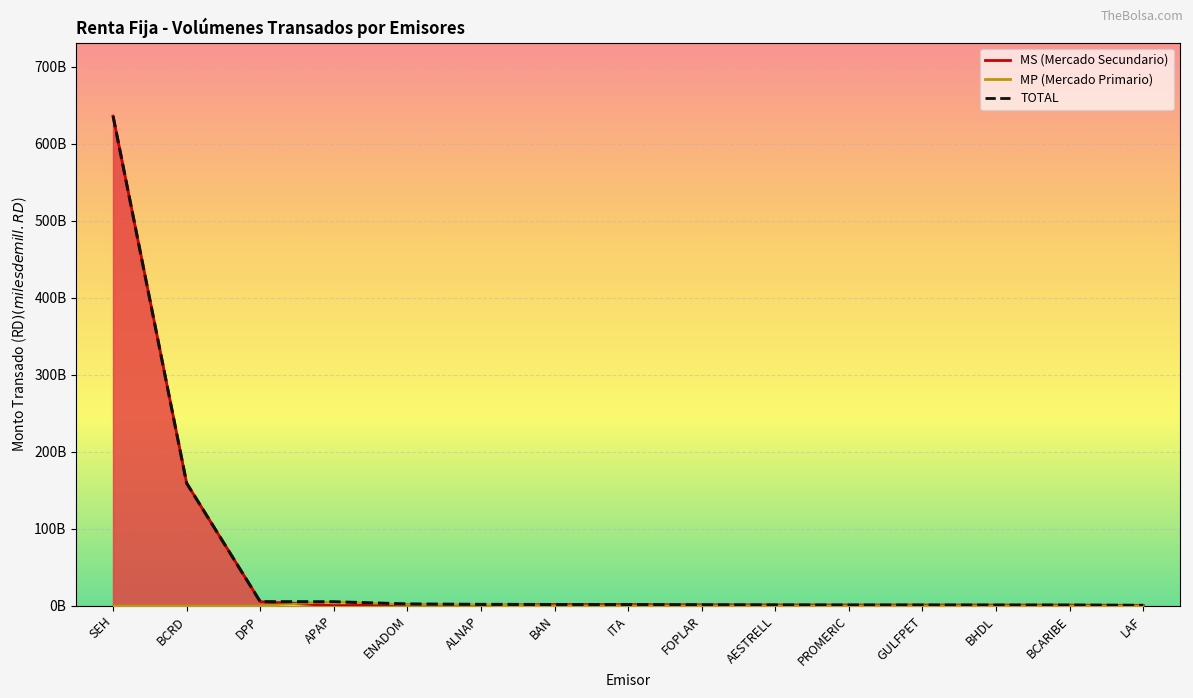

Reading right to left, extract all data points from this chart.

MS: LAF=0.4	BCARIBE=0.8	BHDL=0.8	GULFPET=0.9	PROMERIC=0.9	AESTRELL=1.0	FOPLAR=1.1	ITA=1.5	BAN=1.5	ALNAP=0.4	ENADOM=1.0	APAP=0.1	DPP=5.2	BCRD=159.0	SEH=635.7
MP: LAF=0.0	BCARIBE=0.0	BHDL=0.0	GULFPET=0.0	PROMERIC=0.0	AESTRELL=0.0	FOPLAR=0.0	ITA=0.0	BAN=0.0	ALNAP=1.3	ENADOM=1.3	APAP=5.0	DPP=0.0	BCRD=0.0	SEH=0.0
TOTAL: LAF=0.4	BCARIBE=0.8	BHDL=0.8	GULFPET=0.9	PROMERIC=0.9	AESTRELL=1.0	FOPLAR=1.1	ITA=1.5	BAN=1.5	ALNAP=1.7	ENADOM=2.3	APAP=5.1	DPP=5.2	BCRD=159.0	SEH=635.7